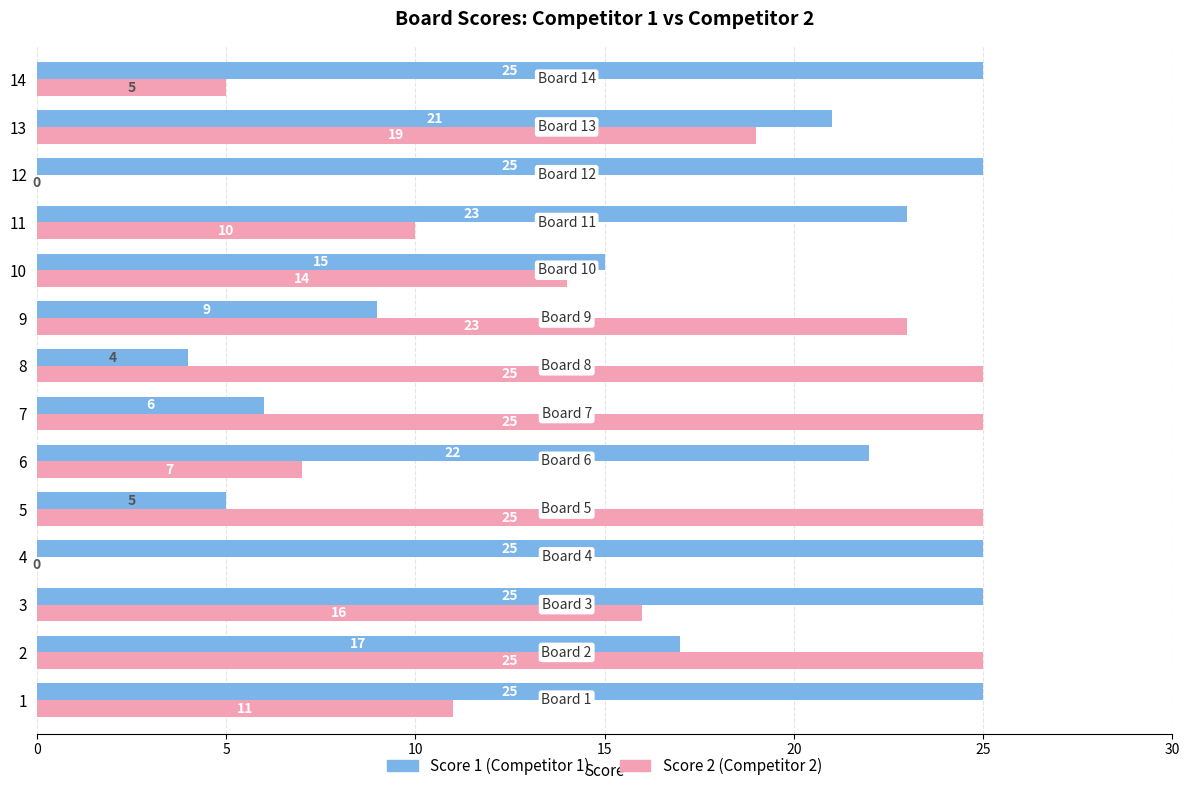

What is the maximum value shown in the chart?

25